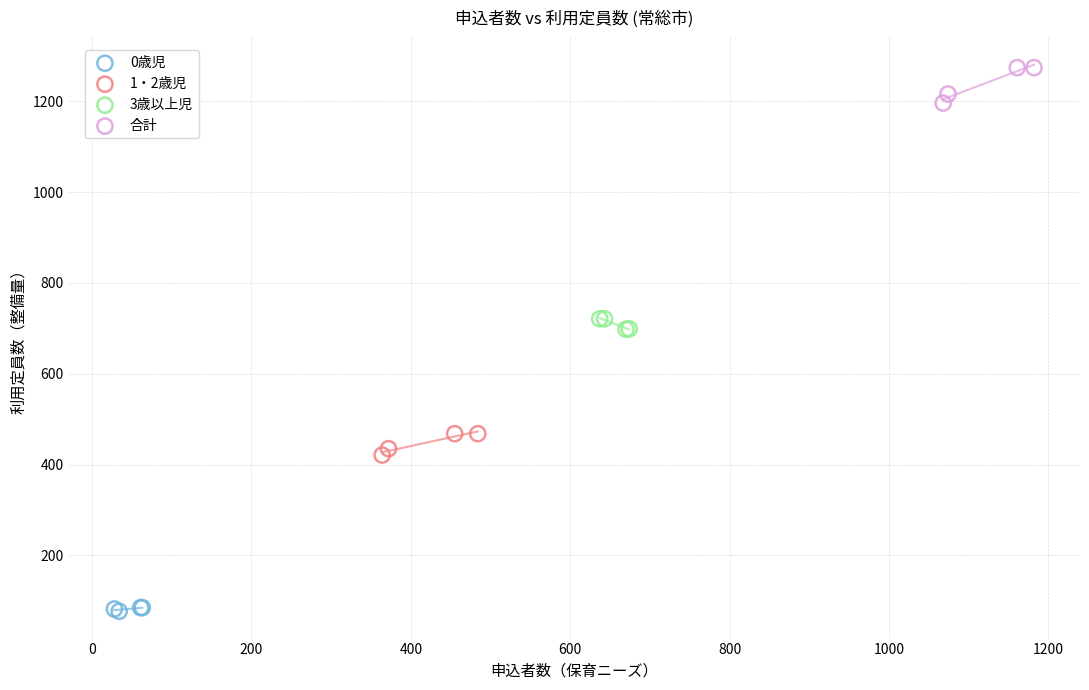

Which series reaches the maximum Y coordinate?

合計